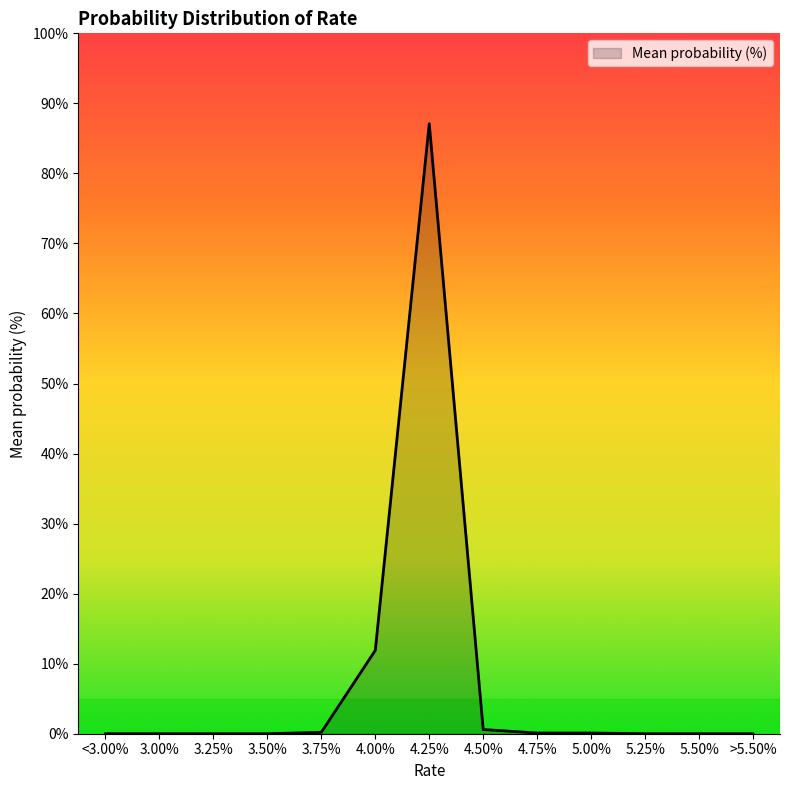

What is the change in value from 4.25% to 4.50%?

-86.5